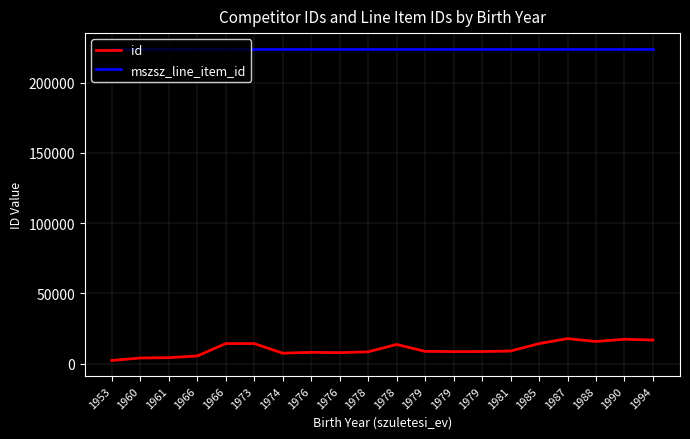

The value of mszsz_line_item_id at 1994 is 224217. True or false?

True